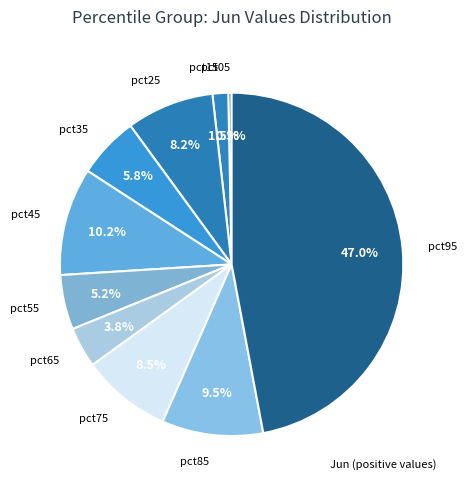

The pct55 slice represents 11% of the pie. True or false?

False